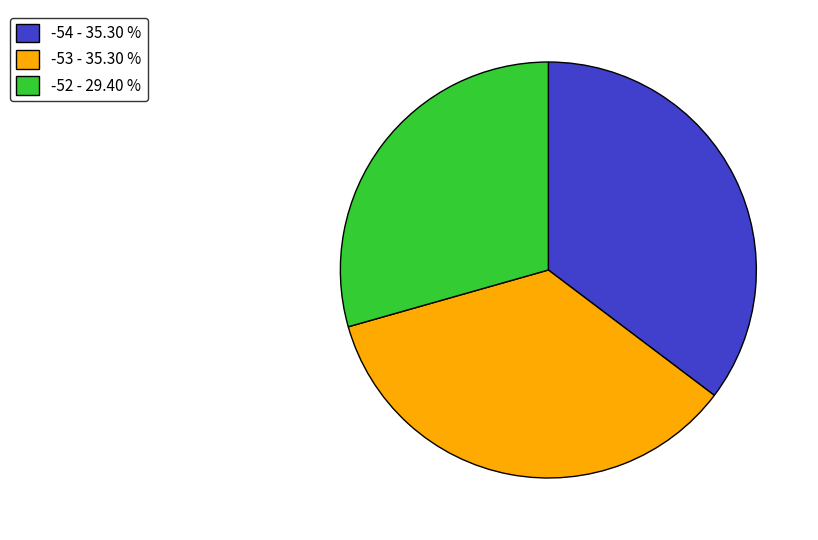

Which category has the smallest portion of the pie?

-52 - 29.40 %